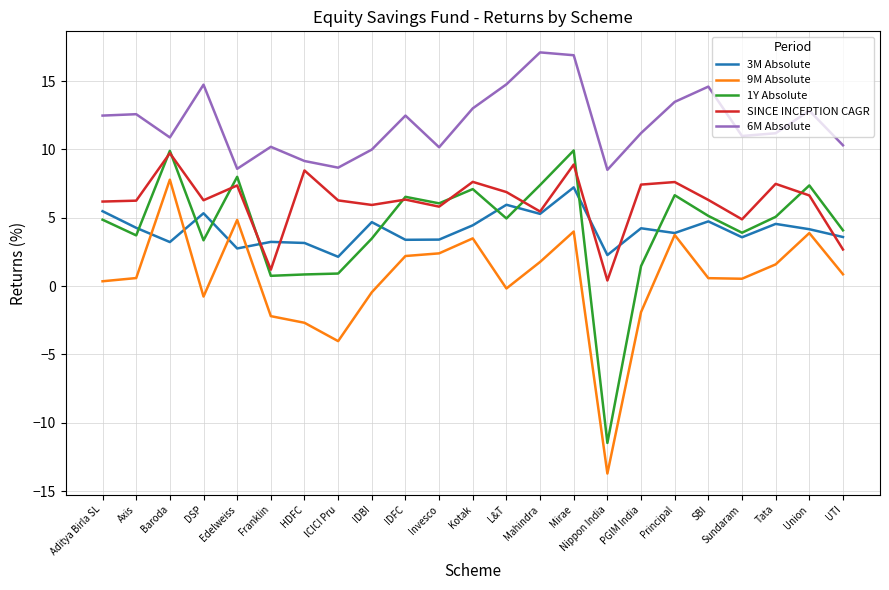

What is the maximum value for SINCE INCEPTION CAGR?

9.7